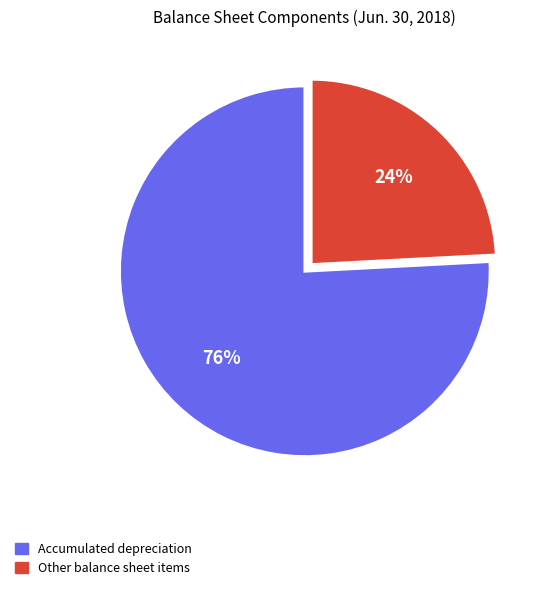

How many slices are in this pie chart?

2